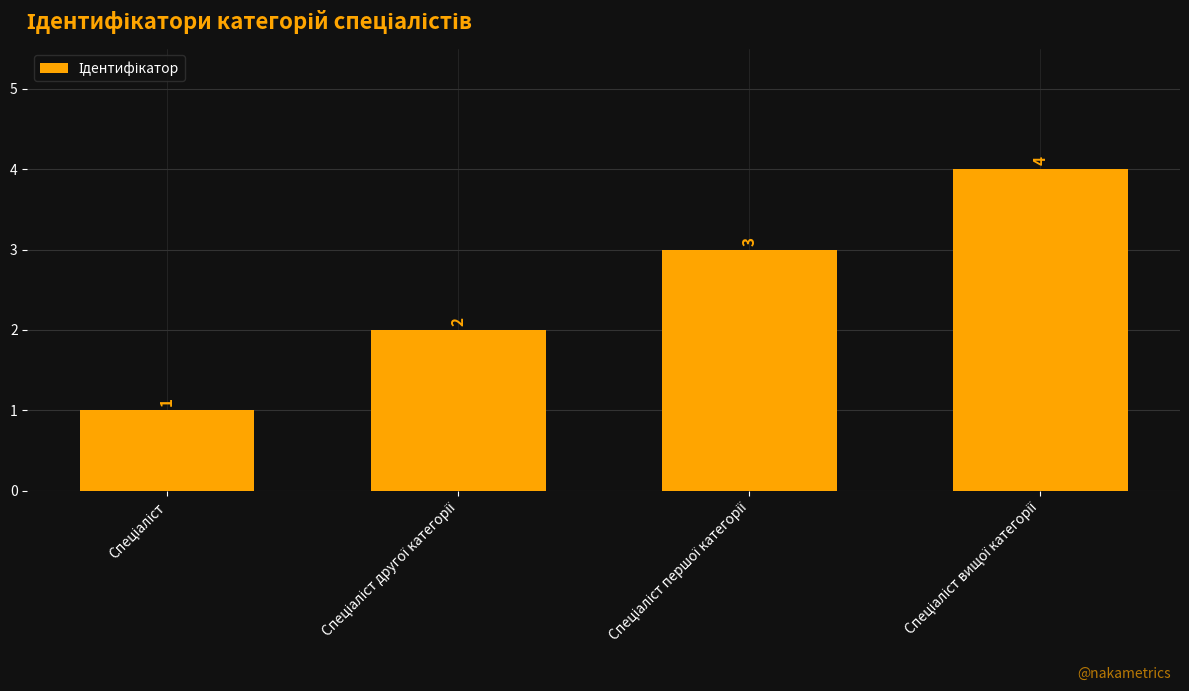

What is the difference between the maximum and minimum values?

3